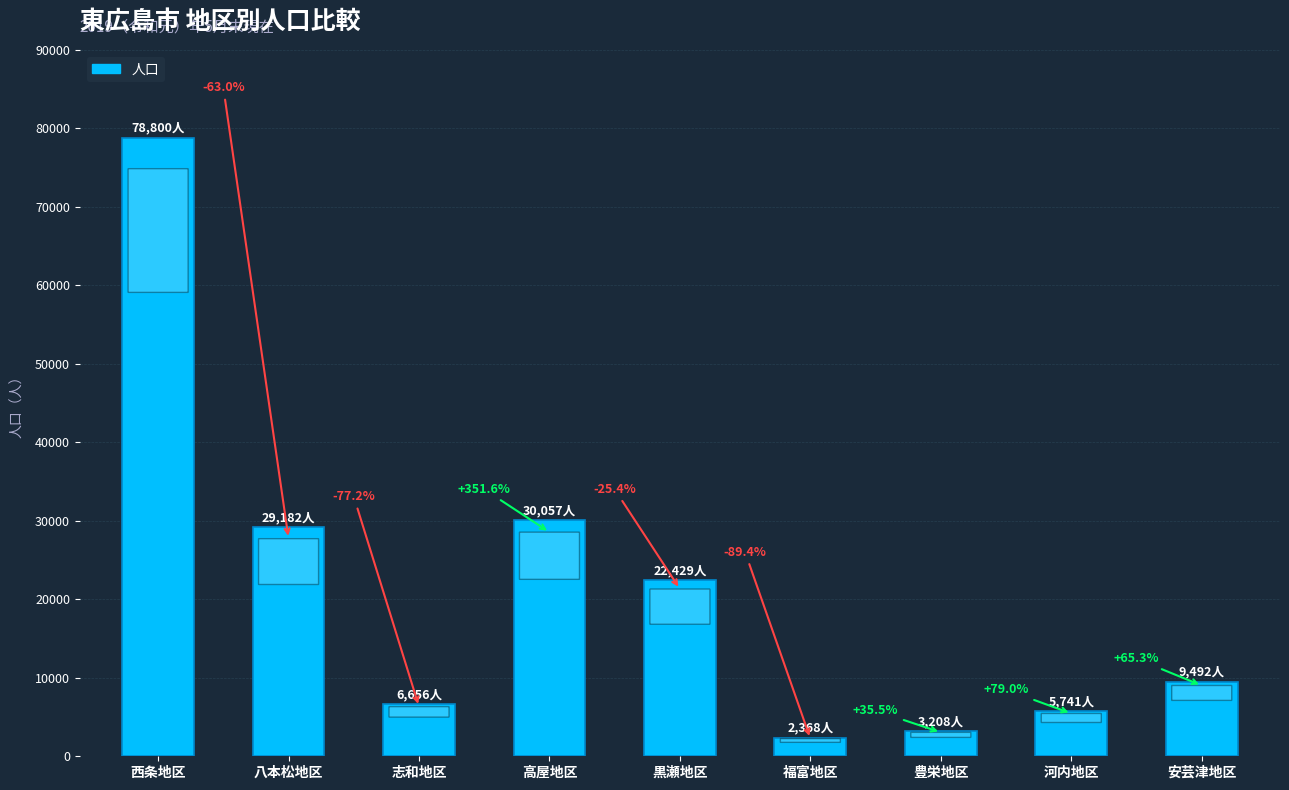

Does the chart contain any negative values?

No